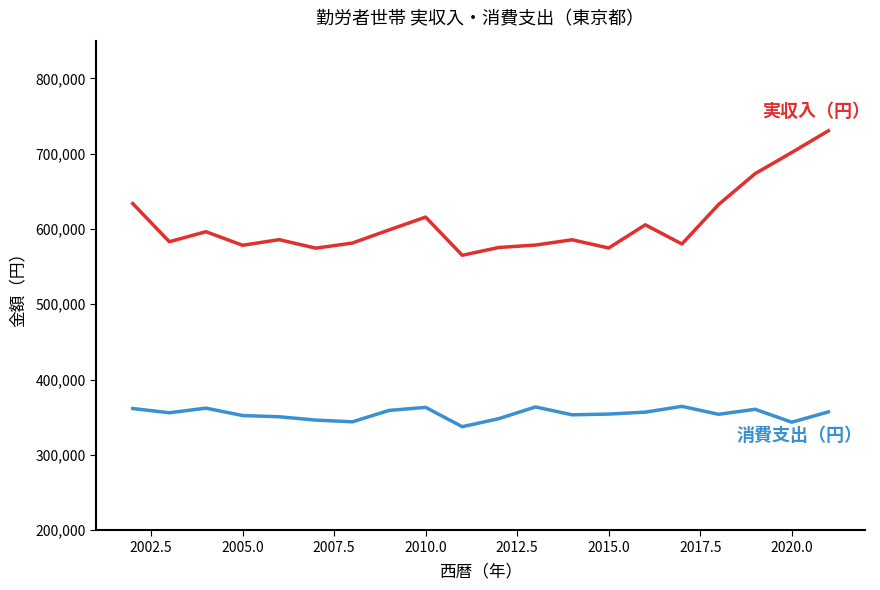

What is the maximum value shown in the chart?

730386